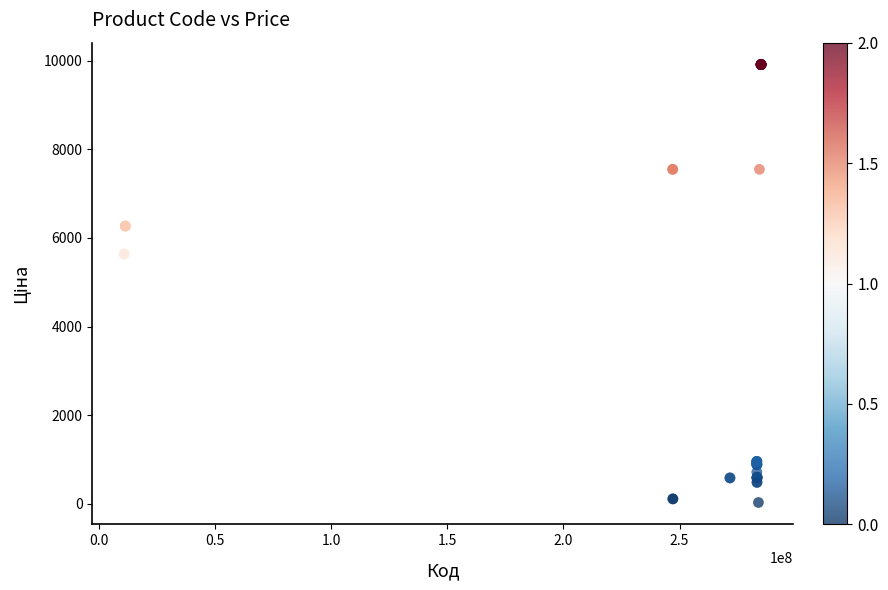

What Y value in the scatter plot is closest to 4970?

5636.0